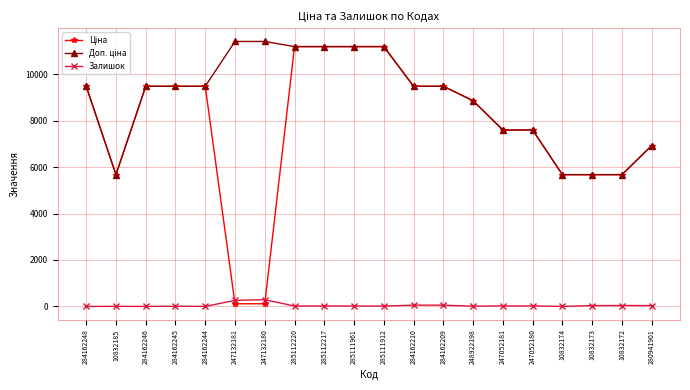

What is the sum of the Залишок values at 284162245 and 284162244?

8.0